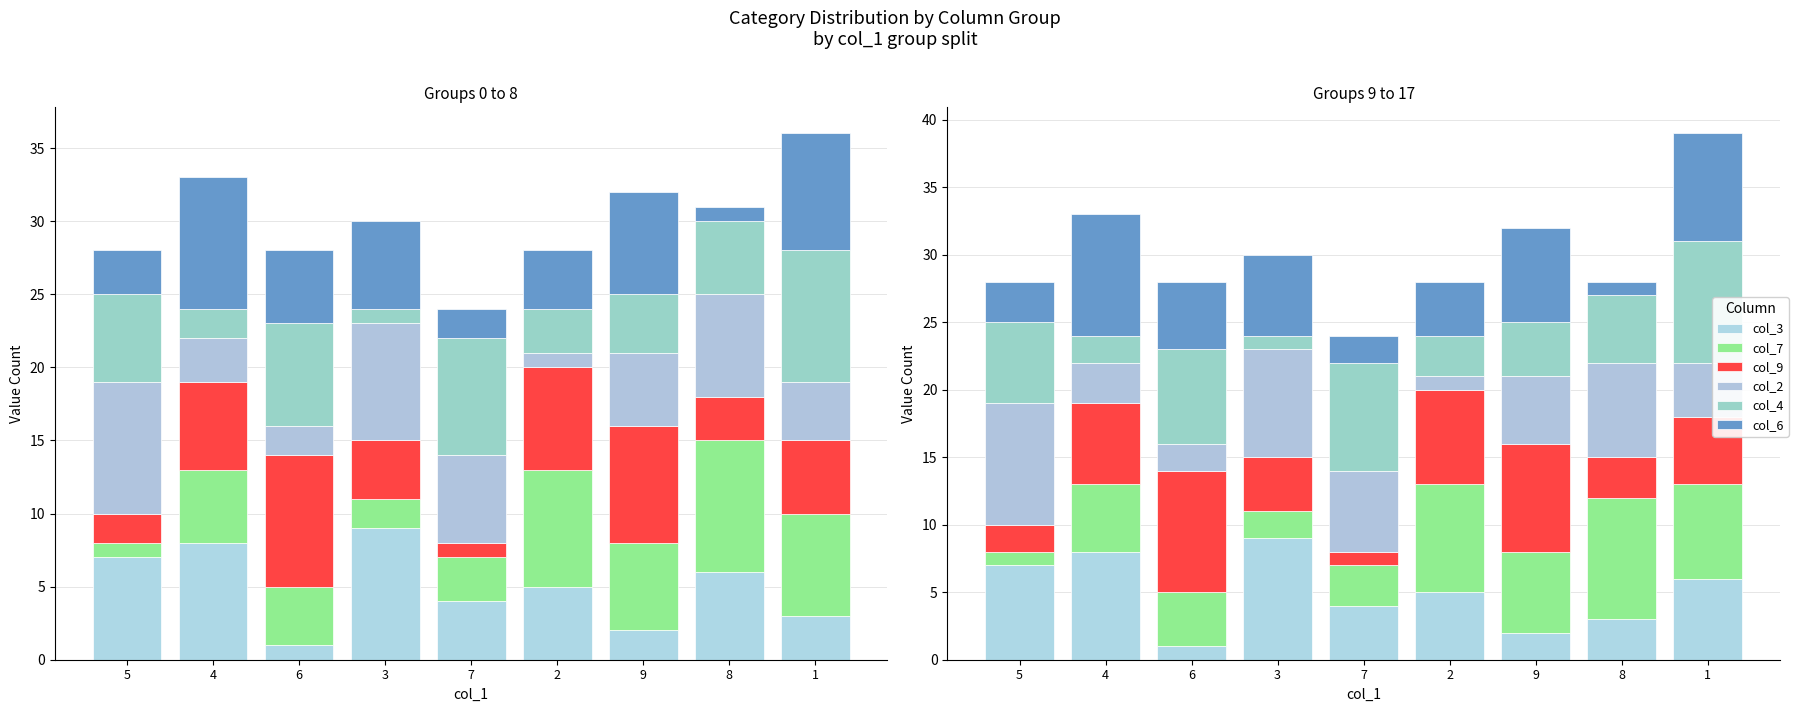

Which category has the highest value across all series?

3